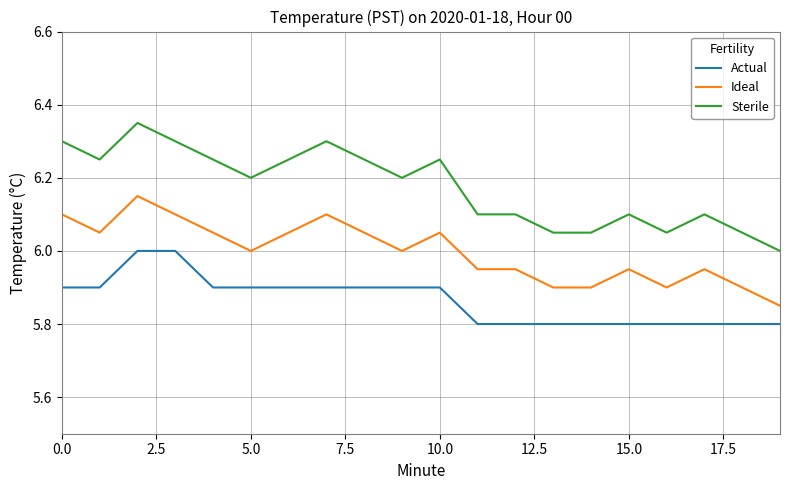

List the series in order of their peak value, lowest first.

Actual, Ideal, Sterile